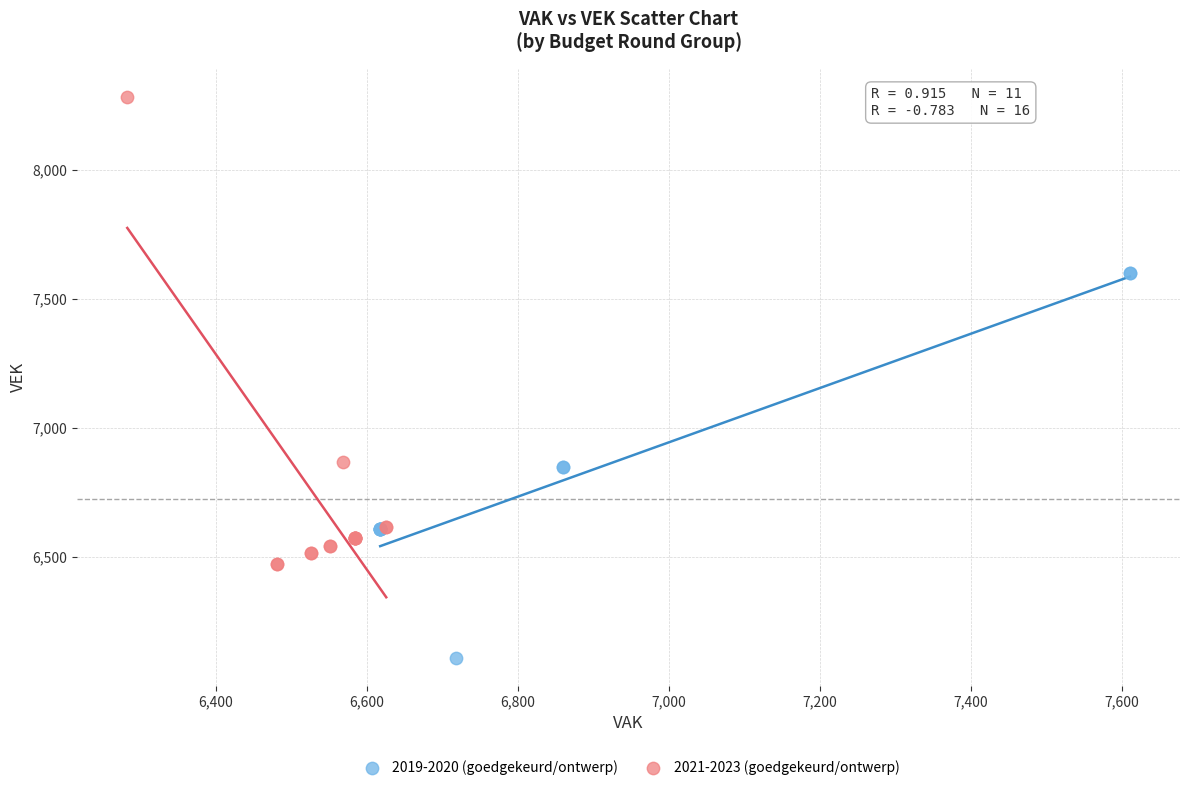

Which series reaches the maximum Y coordinate?

2021-2023 (goedgekeurd/ontwerp)